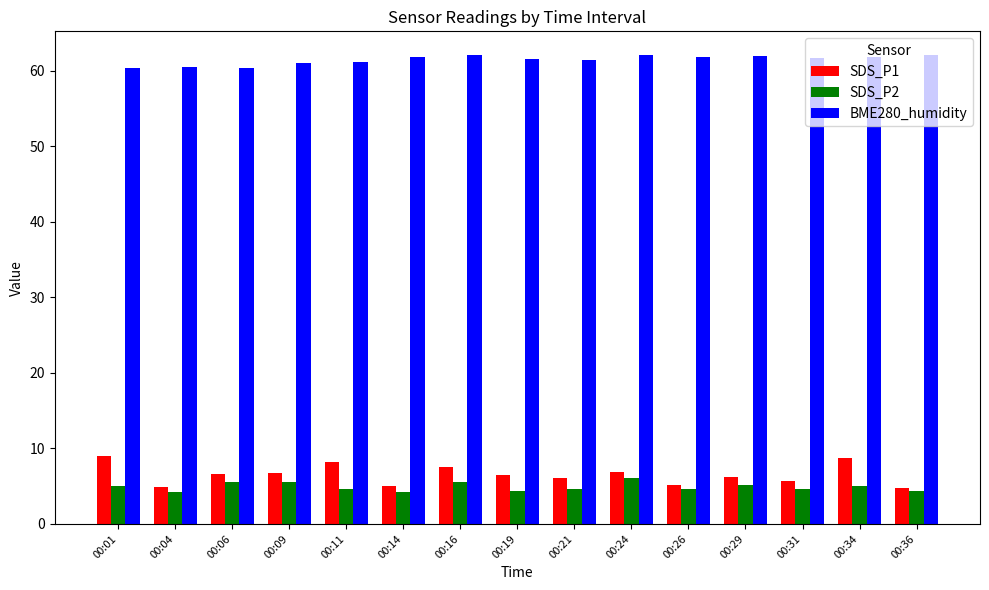

How many groups of bars are there?

15